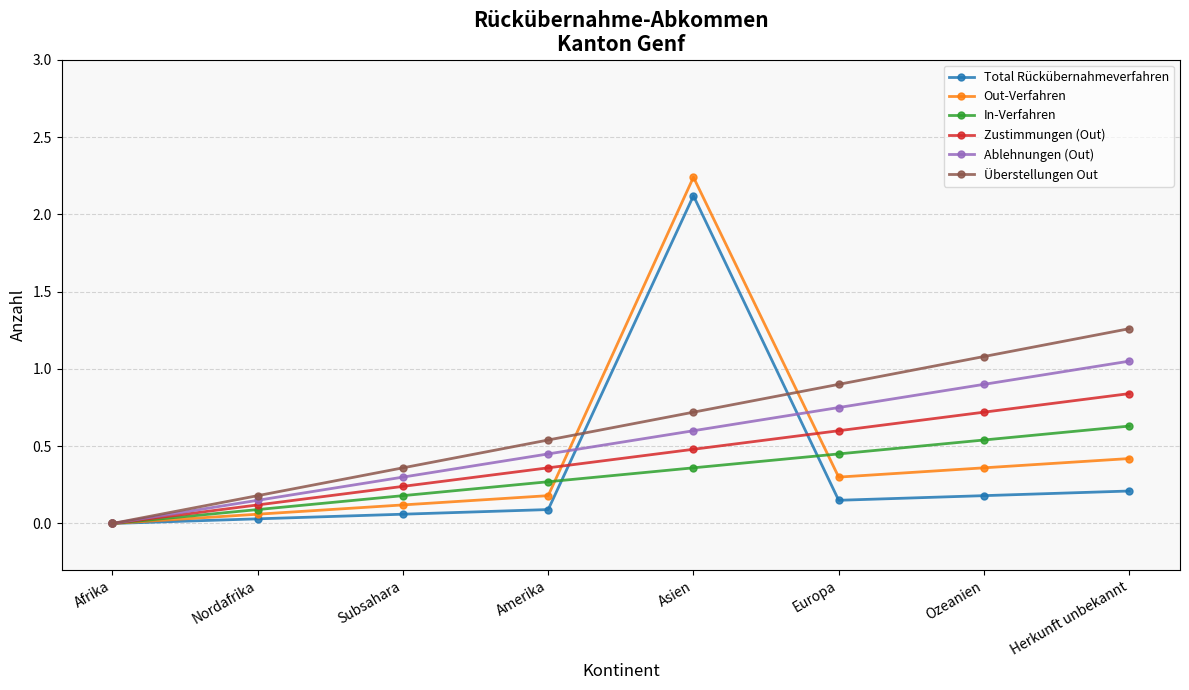

What is the difference between the maximum and minimum values in the Ablehnungen (Out) series?

1.1